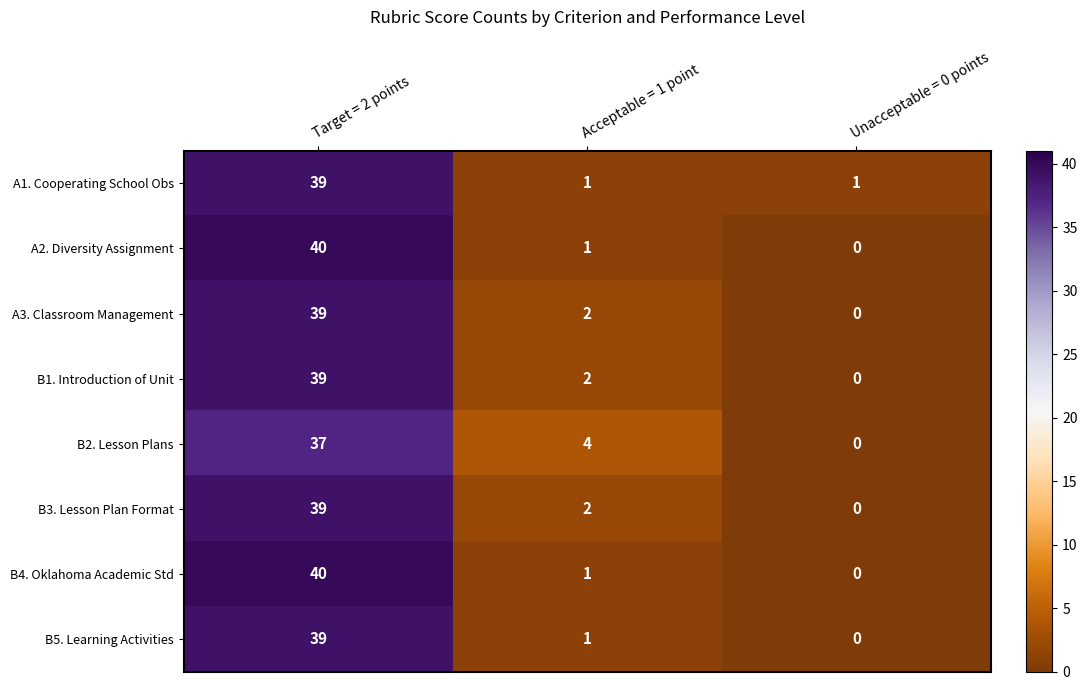

Reading right to left, transcribe all the data shown in this chart.

A1. Cooperating School Obs: 1	1	39
A2. Diversity Assignment: 0	1	40
A3. Classroom Management: 0	2	39
B1. Introduction of Unit: 0	2	39
B2. Lesson Plans: 0	4	37
B3. Lesson Plan Format: 0	2	39
B4. Oklahoma Academic Std: 0	1	40
B5. Learning Activities: 0	1	39